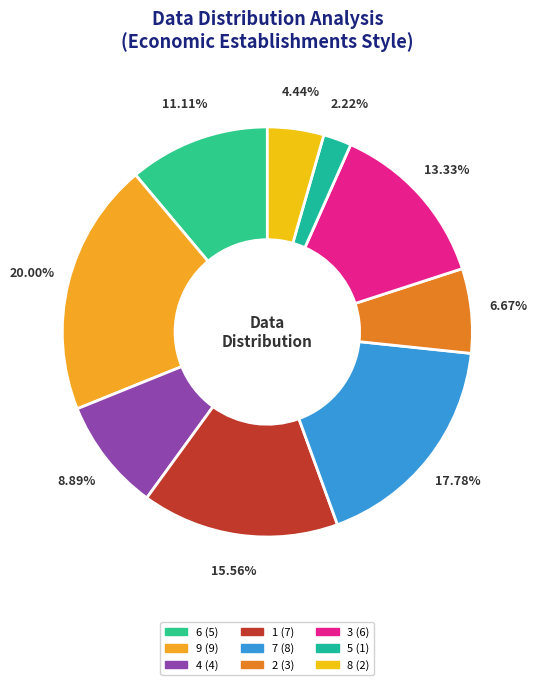

Which slice is the largest?

9